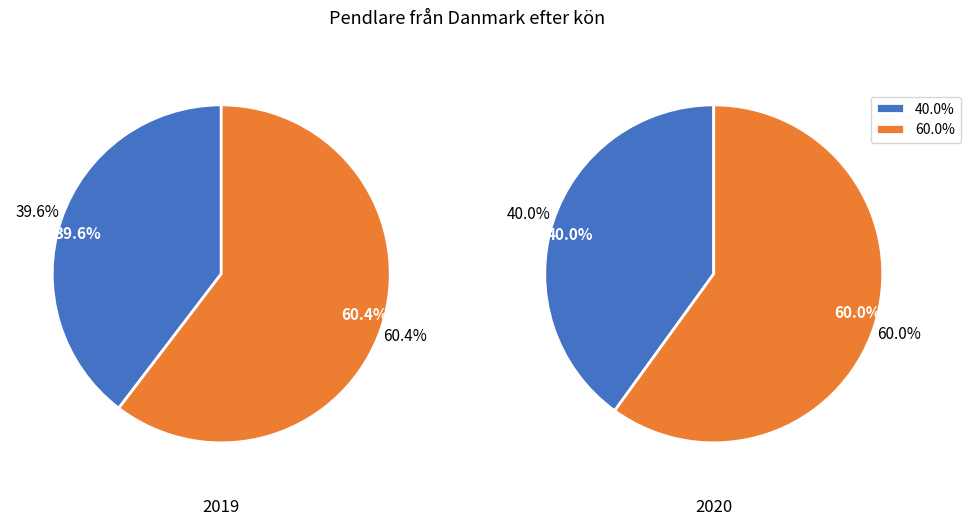

To the nearest percent, what is the average slice percentage?

50%